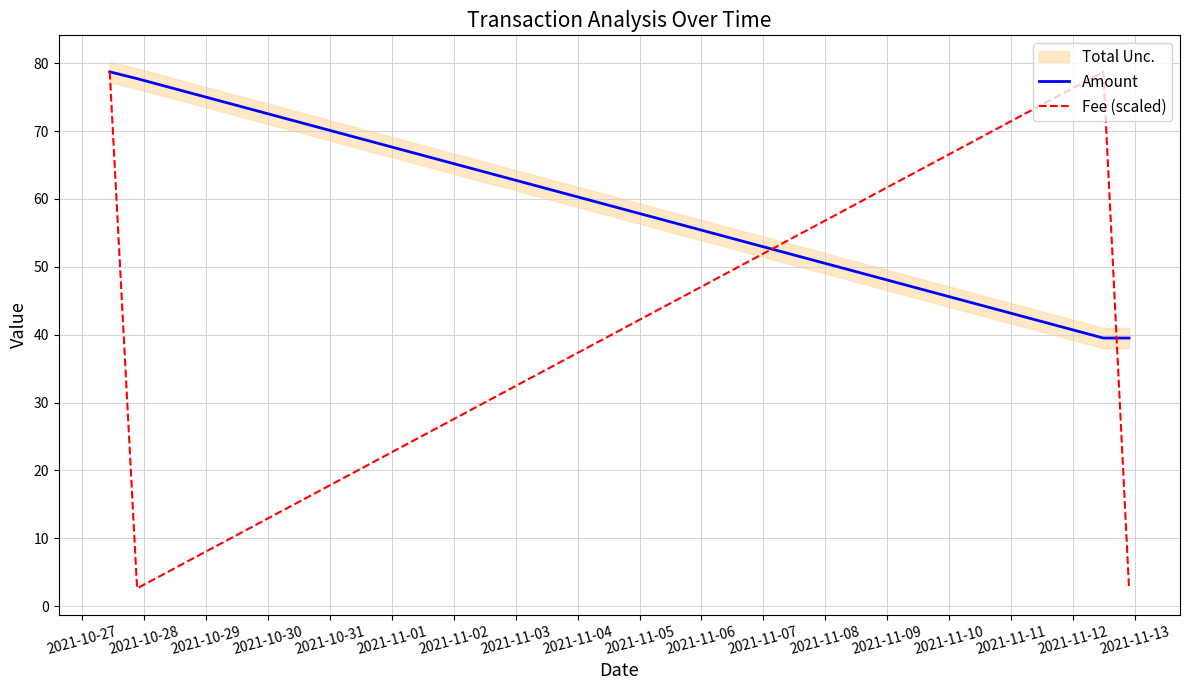

What is the highest value of the Fee (scaled) series?

78.7